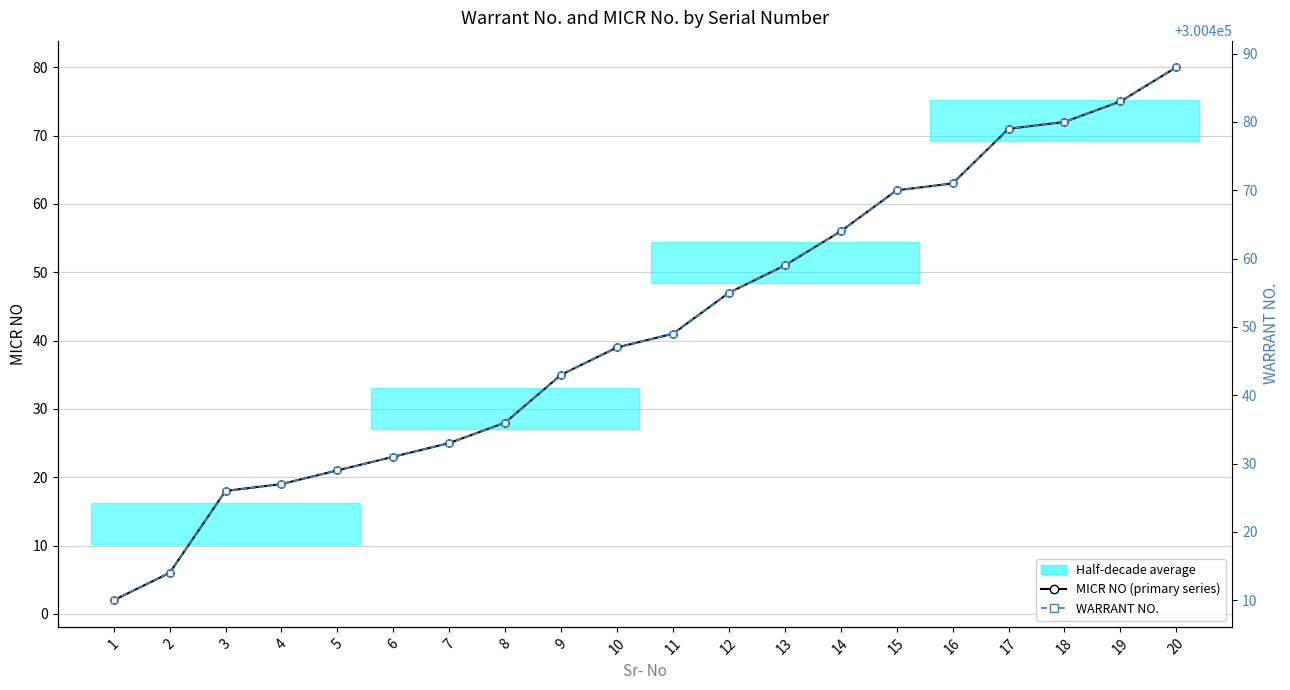

Is this an area chart (filled region under the line)?

No